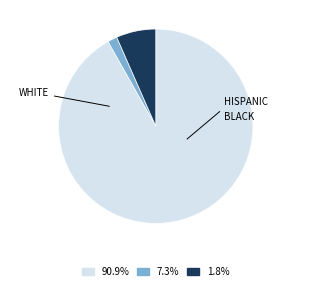

Does any single category account for the majority?

Yes